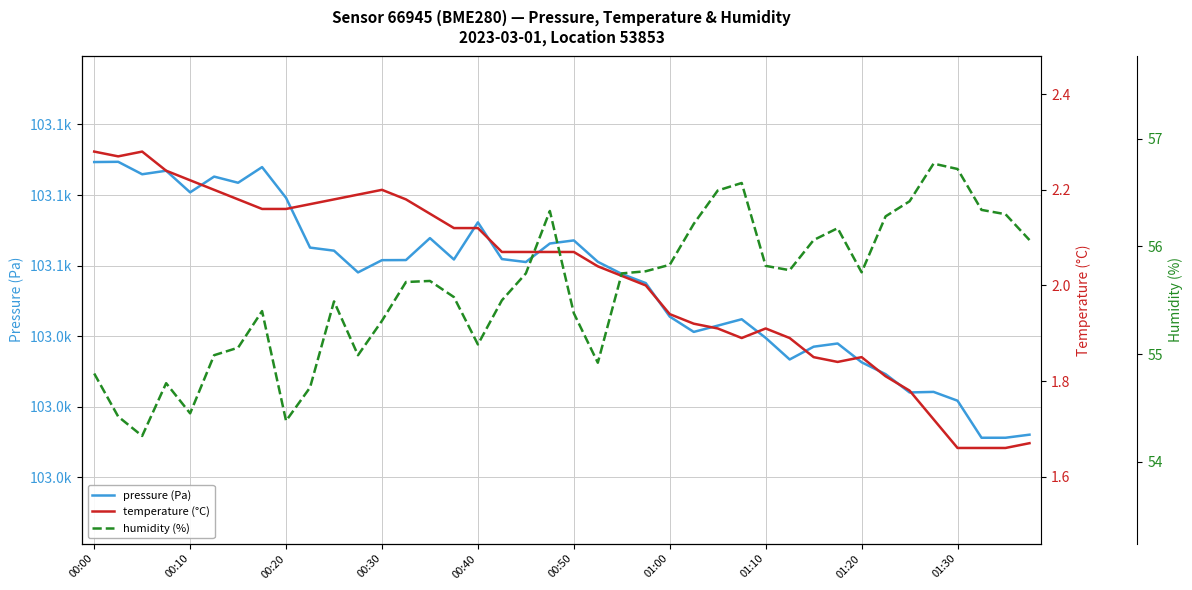

Is the value of humidity (%) at 01:10 greater than the value of temperature (°C) at 20?

Yes